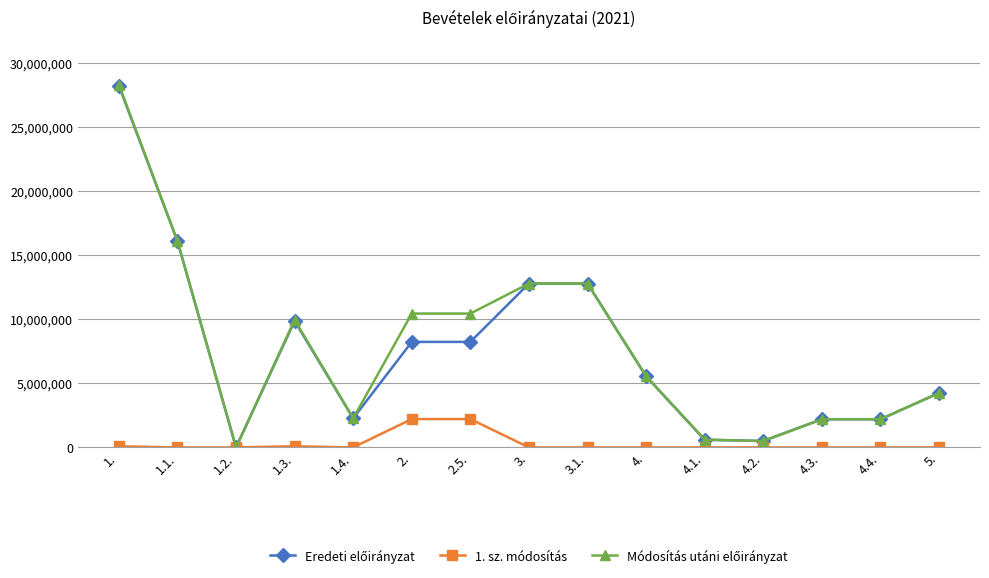

True or false: 1. sz. módosítás has a value of -1262240 at 1.2..

False